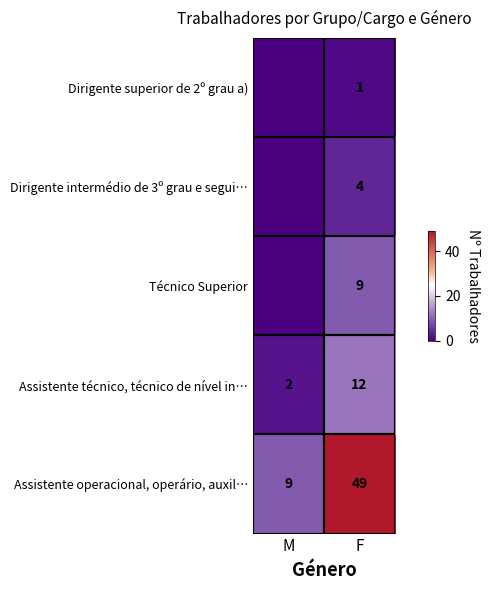

Is it true that Assistente técnico, técnico de nível in… equals 2 at M?

True